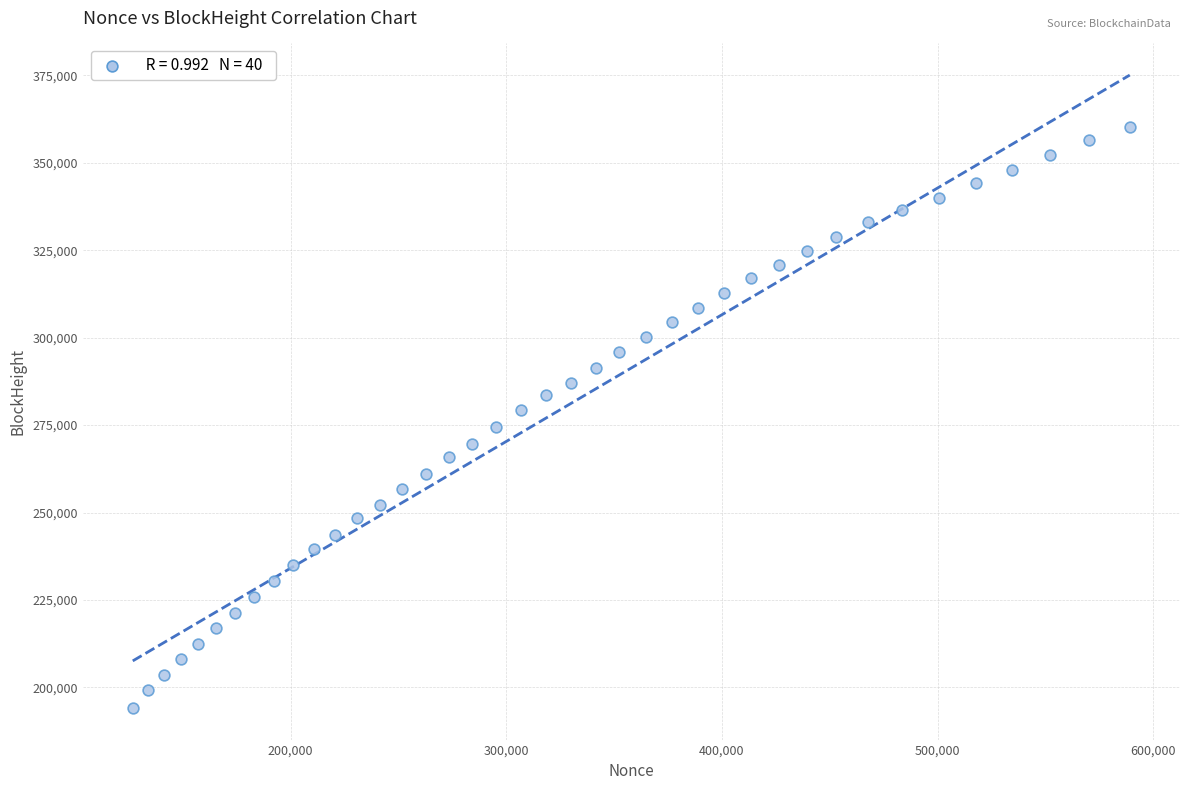

What is the range of X values (max minus min)?

462264